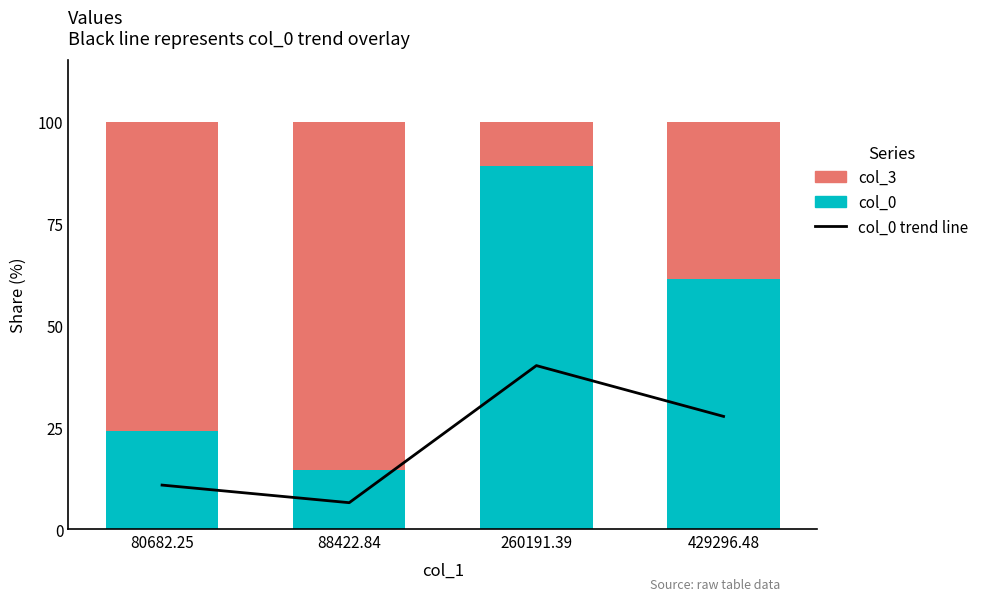

At 260191.39, list the series in order from smallest to largest.

col_3, col_0 trend line, col_0